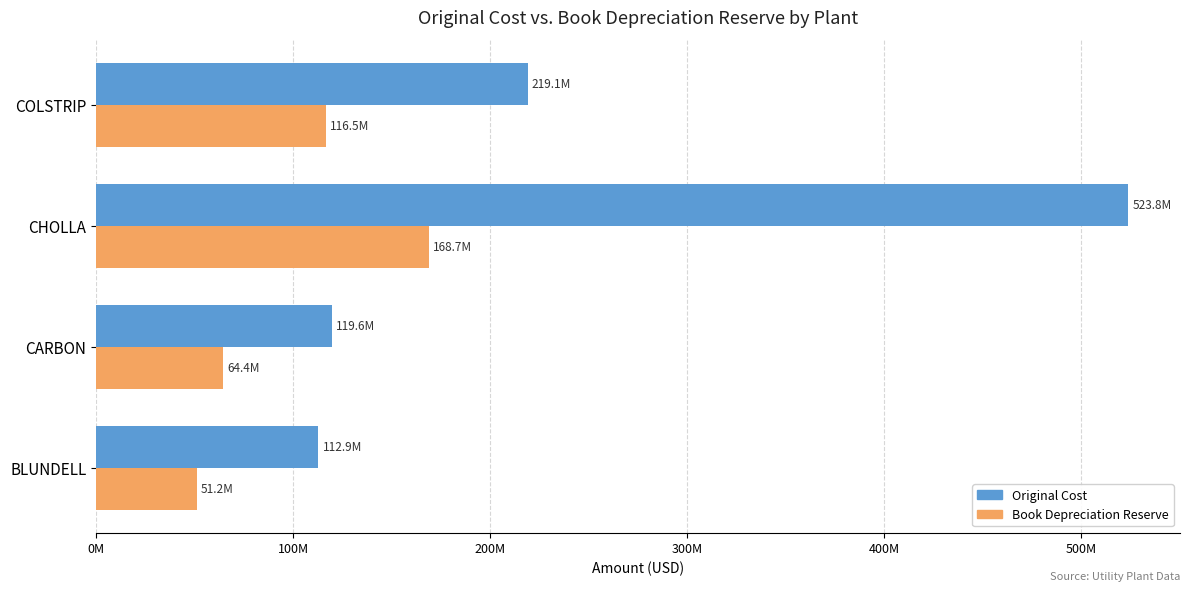

What are all the series names shown in the legend?

Original Cost, Book Depreciation Reserve